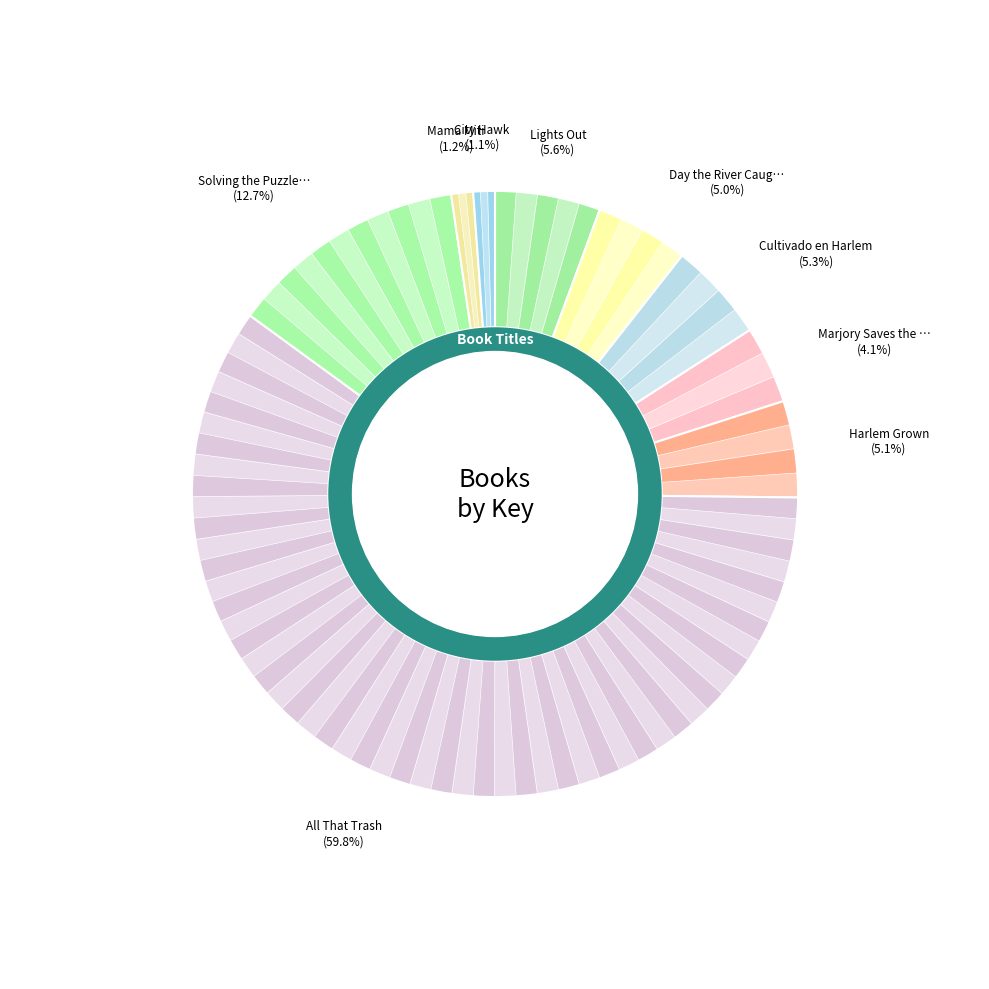

The Lights Out slice represents 6% of the pie. True or false?

True